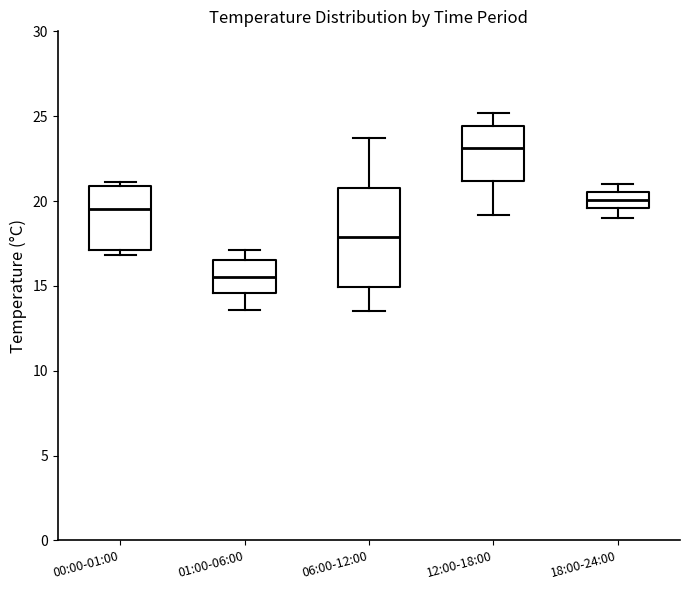

Where does the lower whisker of the box for 06:00-12:00 end on the y-axis? The values are not printed on the chart, so give them approximately, as read against the axis.

13.5